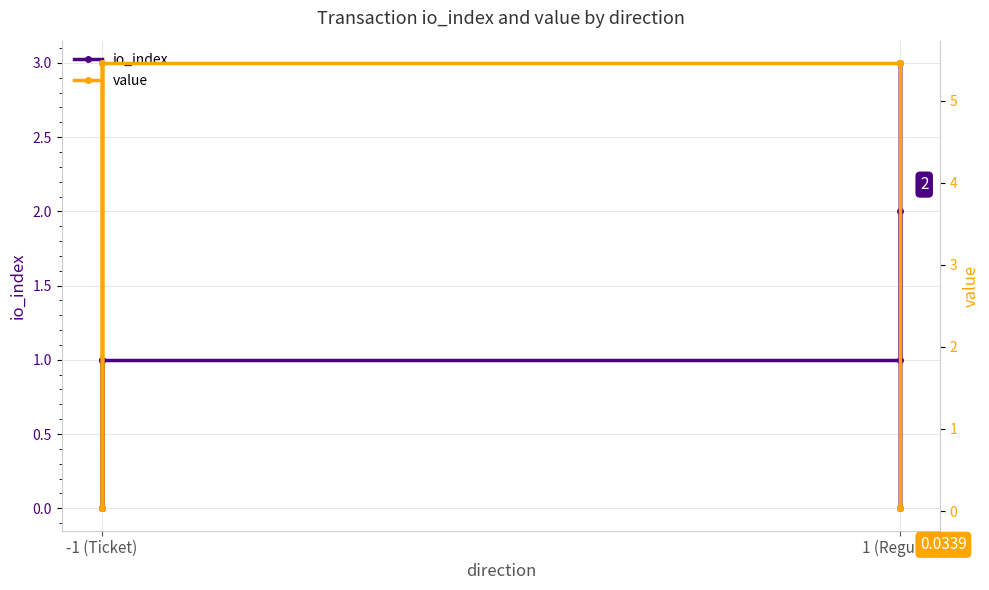

Does the chart have visible grid lines?

Yes